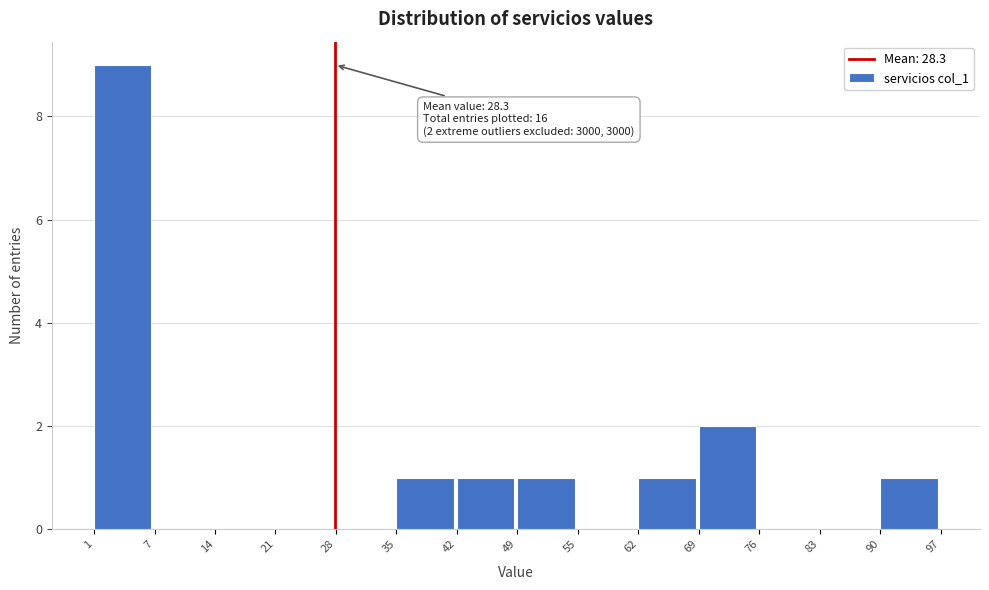

Which range on the x-axis has the tallest bar?

1 to 7